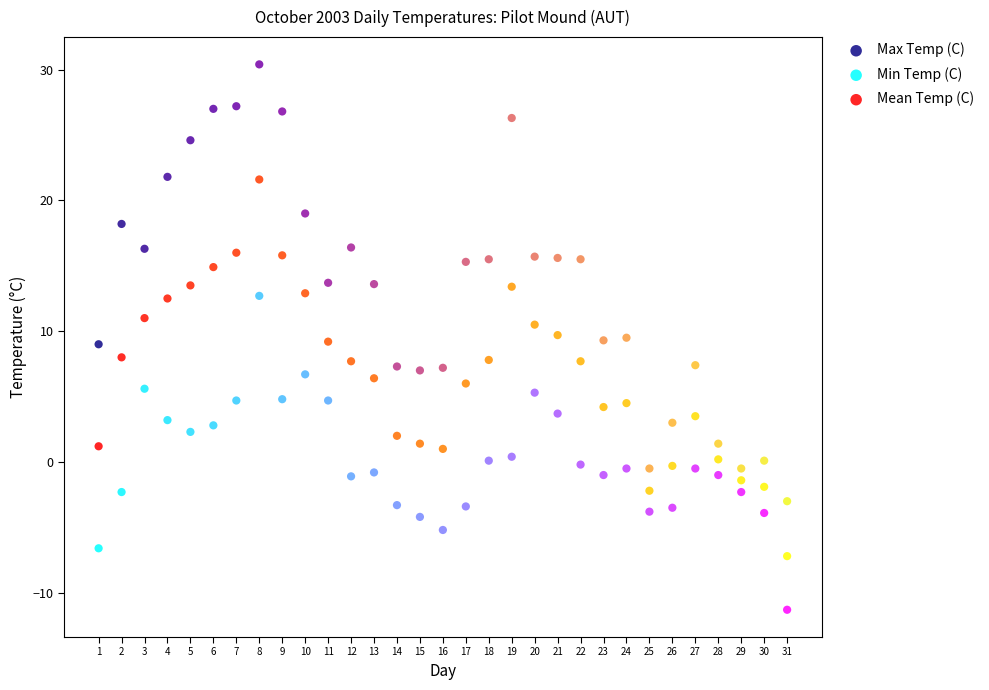

Across all data points, what is the range of X values (max minus min)?

30.0